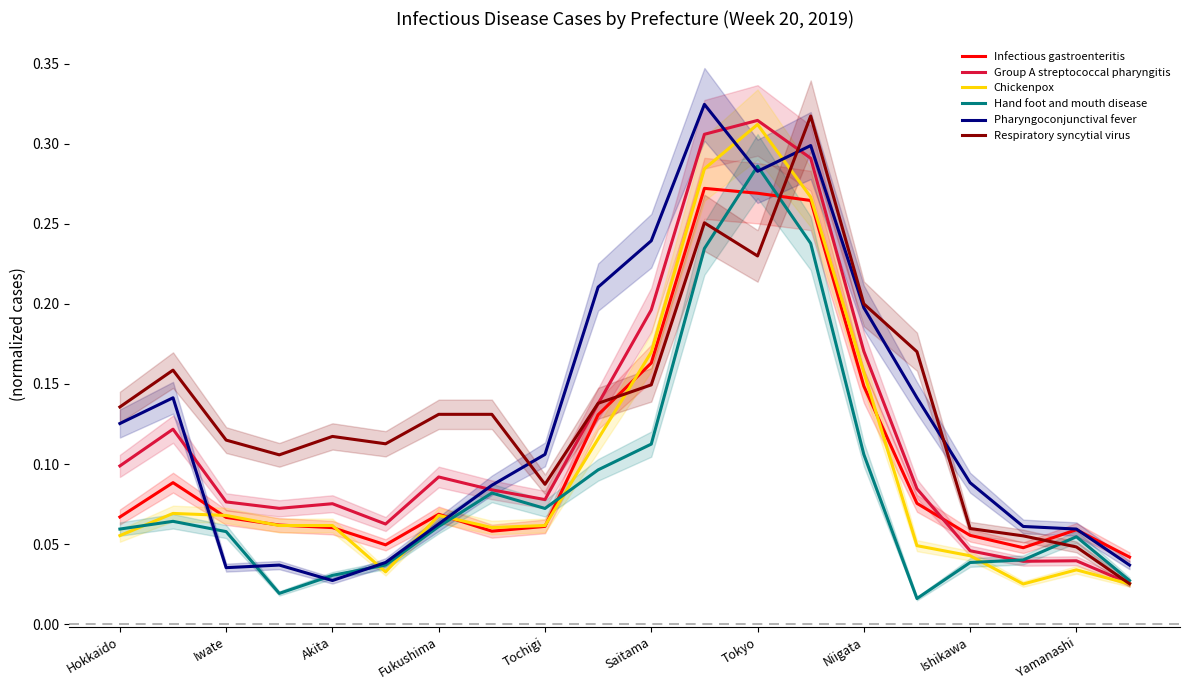

Rank the series by their maximum value, from highest to lowest.

Pharyngoconjunctival fever, Respiratory syncytial virus, Group A streptococcal pharyngitis, Chickenpox, Hand foot and mouth disease, Infectious gastroenteritis